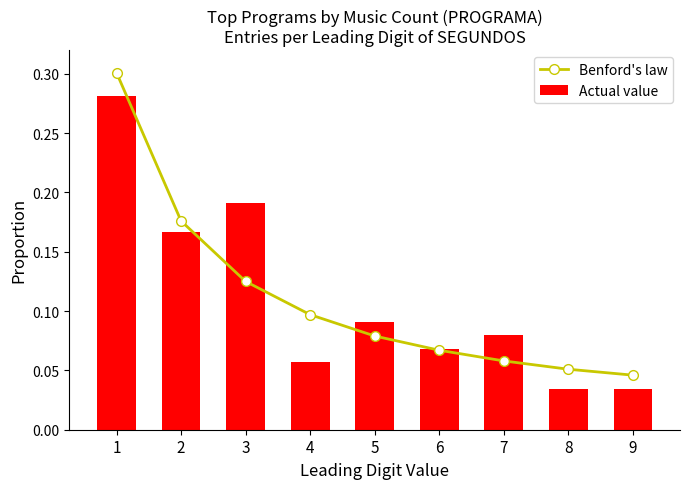

True or false: Benford's law has a value of 0.0 at 6.

False